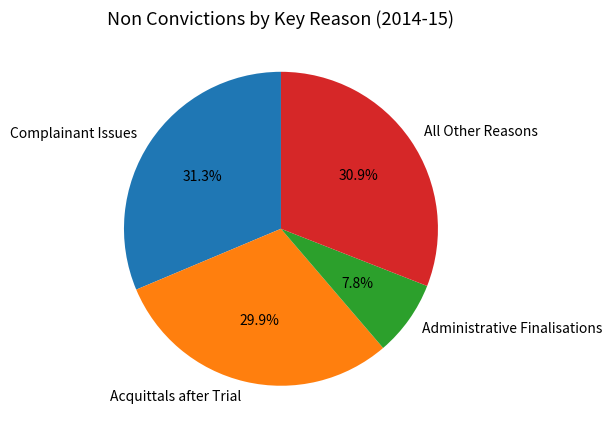

Count the number of slices in the pie.

4